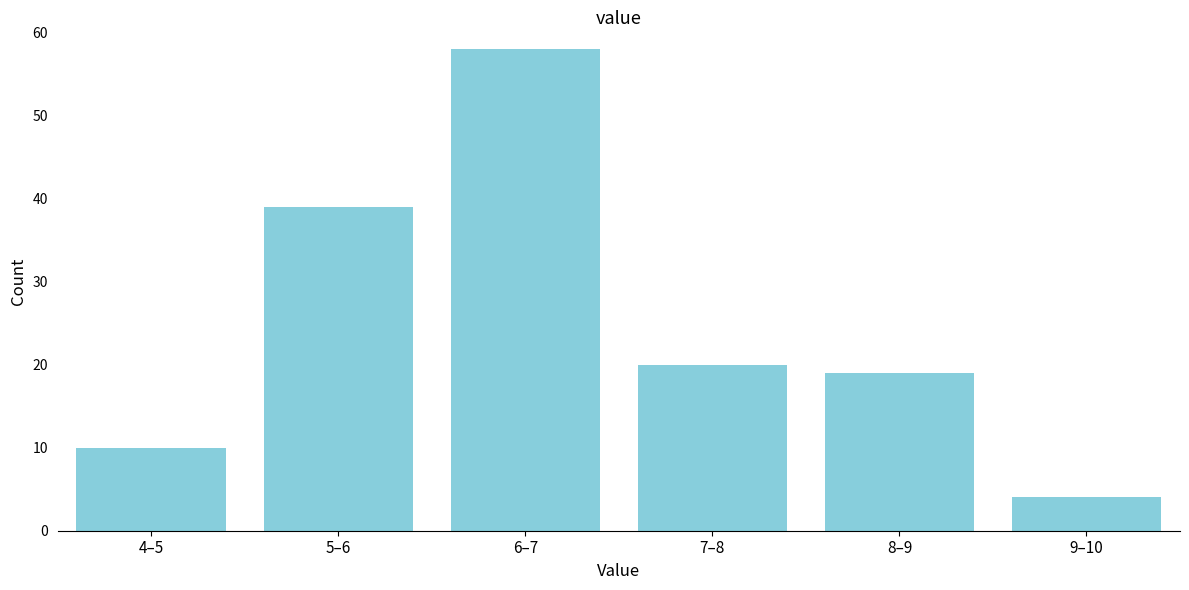

Reading left to right, list all the values displayed in this chart.

4–5=10	5–6=39	6–7=58	7–8=20	8–9=19	9–10=4